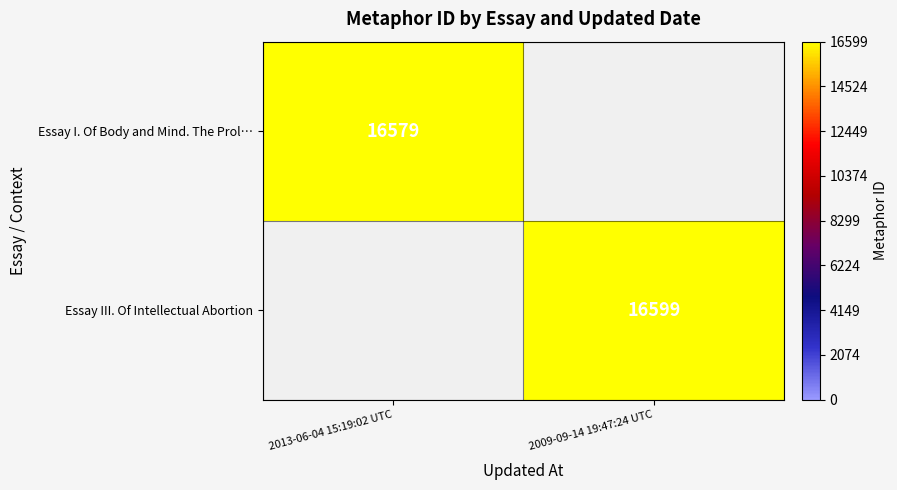

Is it true that Essay III. Of Intellectual Abortion equals 16599 at 2009-09-14 19:47:24 UTC?

True